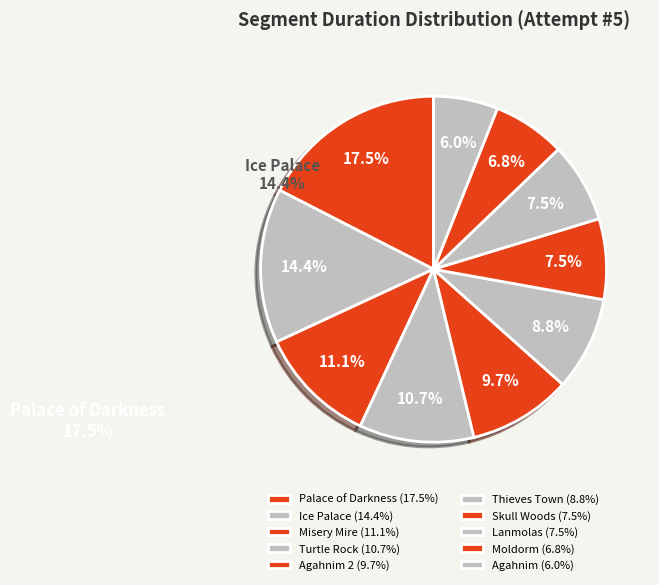

How many slices are in this pie chart?

10